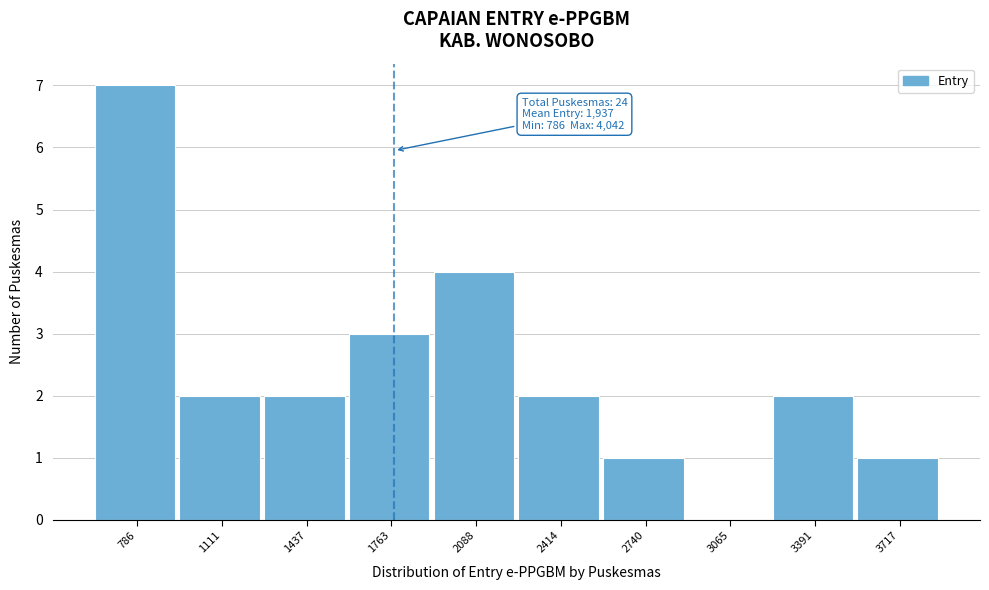

Reading left to right, what are all the values shown in this chart?

786=7	1111=2	1437=2	1763=3	2088=4	2414=2	2740=1	3065=0	3391=2	3717=1